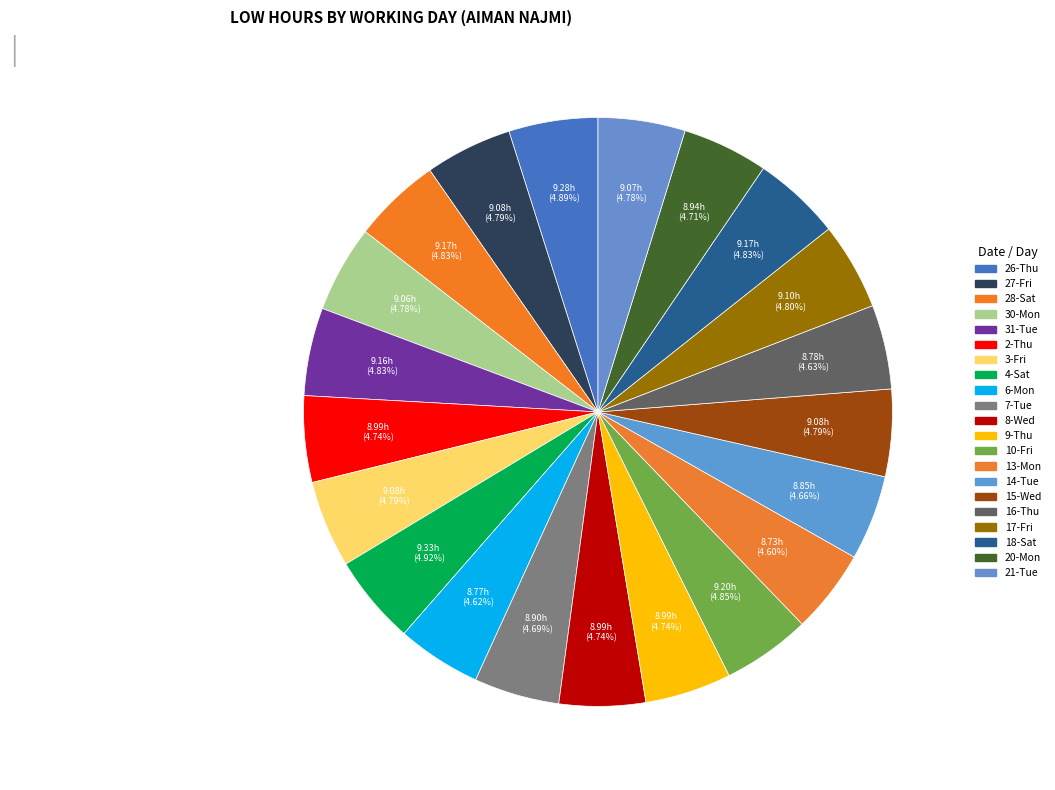

Which category has the biggest portion of the pie?

4-Sat